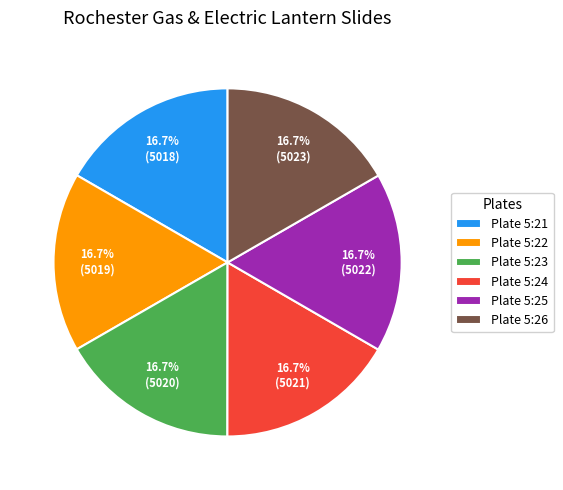

Do Plate 5:25 and Plate 5:24 together represent more than half of the pie?

No